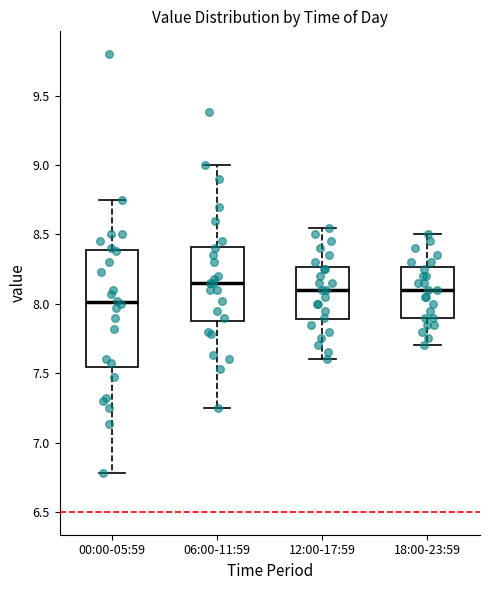

Where does the lower whisker of the box for 06:00-11:59 end on the y-axis? The values are not printed on the chart, so give them approximately, as read against the axis.

7.25